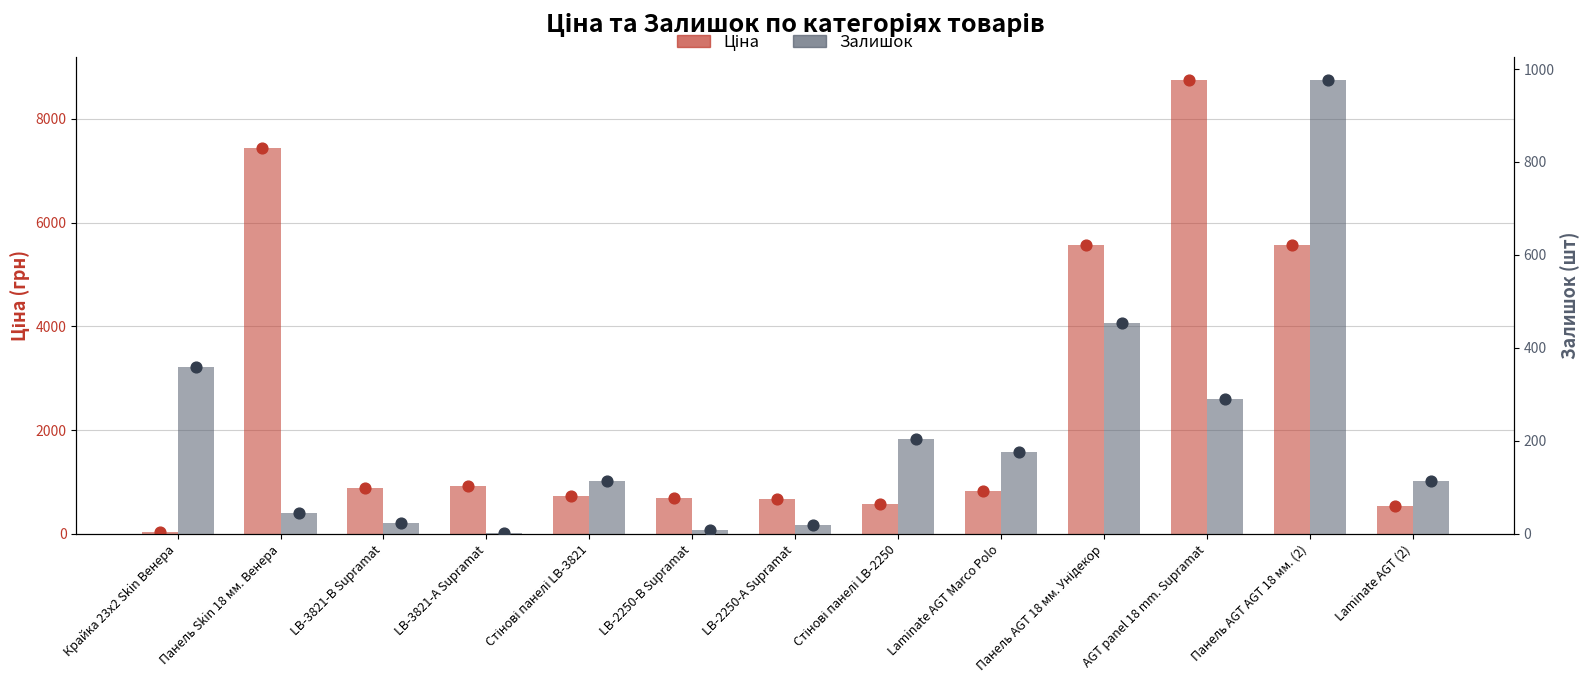

At how many categories does at least one series exceed 3688?

4